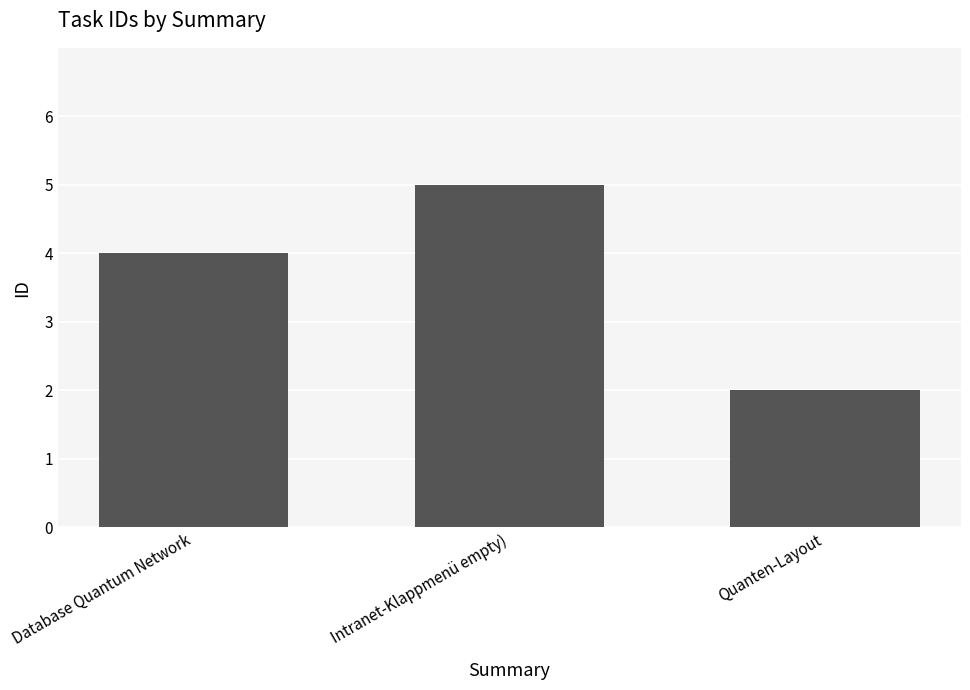

Reading left to right, extract all data points from this chart.

Database Quantum Network=4	Intranet-Klappmenü empty)=5	Quanten-Layout=2